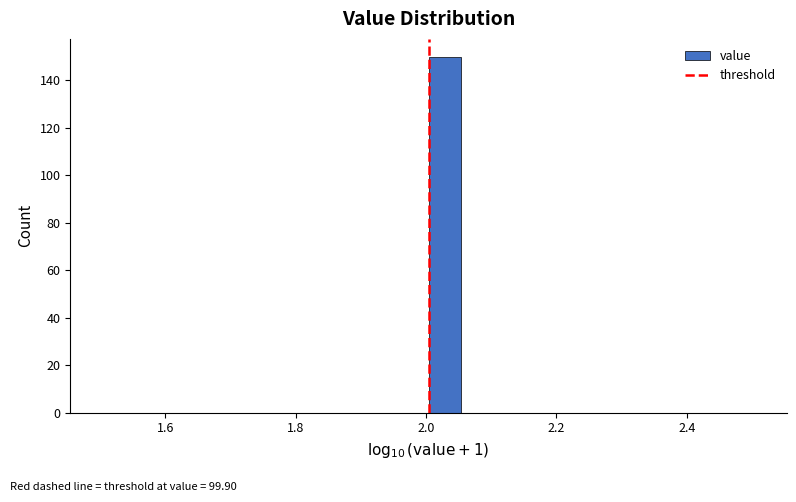

Read against the x-axis, roughly where is the centre of the tallest bar?

2.02